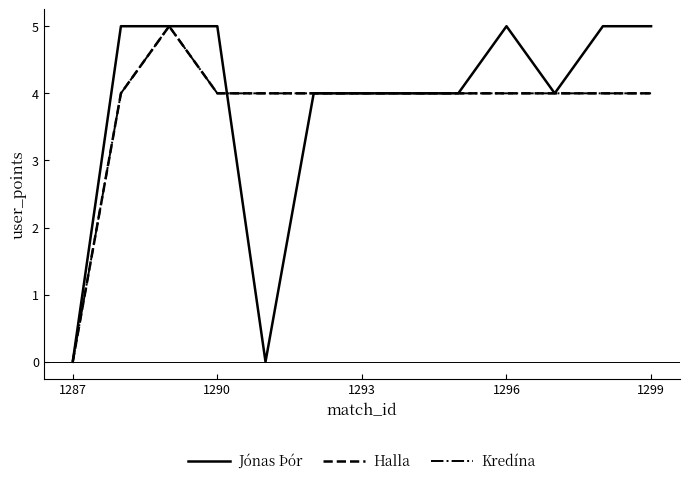

Is this an area chart (filled region under the line)?

No